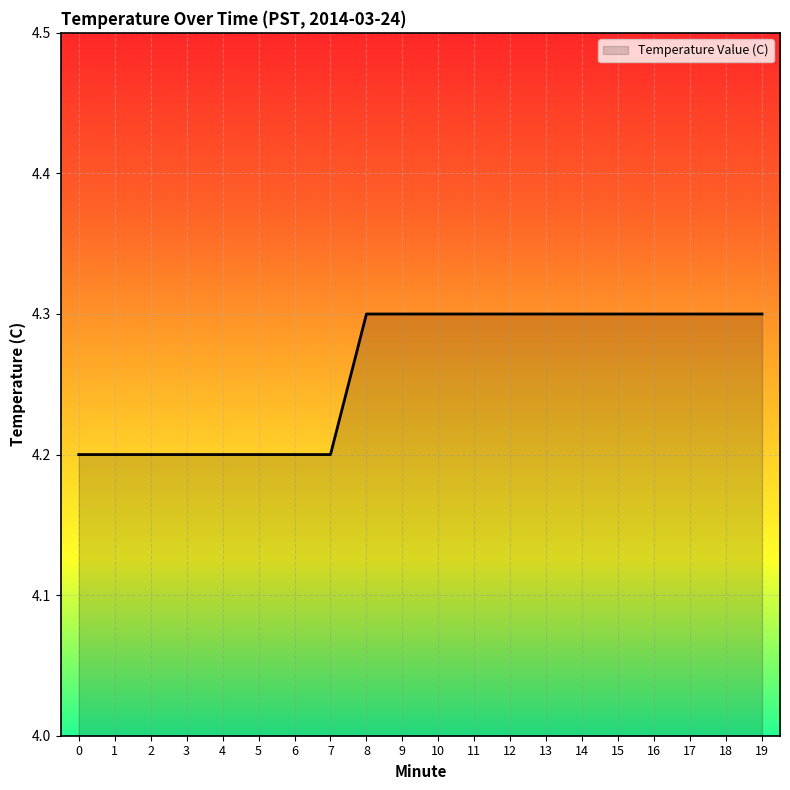

What is the greatest value displayed?

4.3